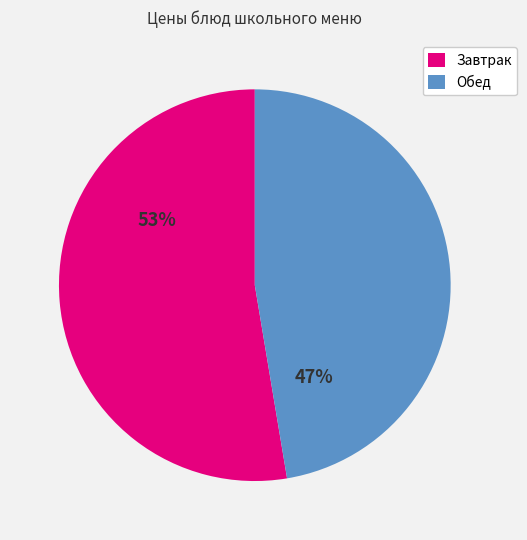

What is the ratio of the value at Обед to the value at Завтрак?

0.9